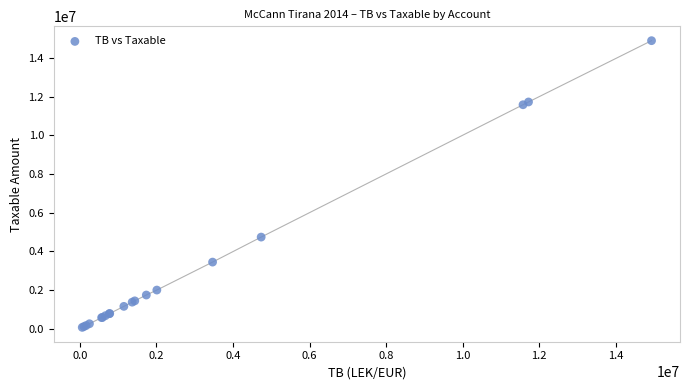

What Y value in the scatter plot is closest to 7474836?

4731146.9